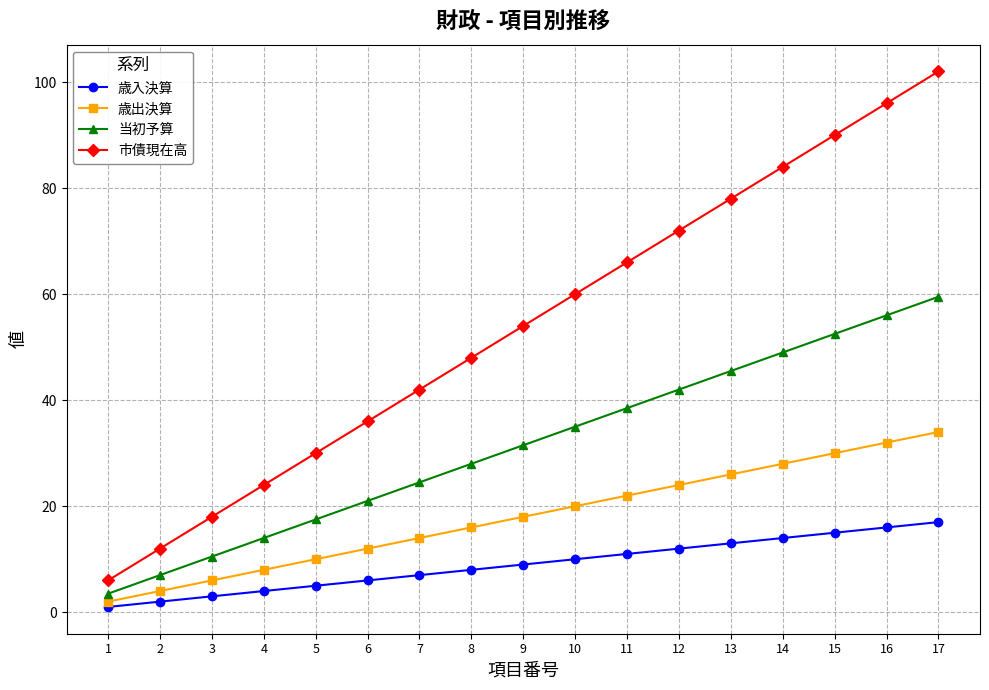

Reading left to right, extract all data points from this chart.

歳入決算: 1=1.0	2=2.0	3=3.0	4=4.0	5=5.0	6=6.0	7=7.0	8=8.0	9=9.0	10=10.0	11=11.0	12=12.0	13=13.0	14=14.0	15=15.0	16=16.0	17=17.0
歳出決算: 1=2.0	2=4.0	3=6.0	4=8.0	5=10.0	6=12.0	7=14.0	8=16.0	9=18.0	10=20.0	11=22.0	12=24.0	13=26.0	14=28.0	15=30.0	16=32.0	17=34.0
当初予算: 1=3.5	2=7.0	3=10.5	4=14.0	5=17.5	6=21.0	7=24.5	8=28.0	9=31.5	10=35.0	11=38.5	12=42.0	13=45.5	14=49.0	15=52.5	16=56.0	17=59.5
市債現在高: 1=6.0	2=12.0	3=18.0	4=24.0	5=30.0	6=36.0	7=42.0	8=48.0	9=54.0	10=60.0	11=66.0	12=72.0	13=78.0	14=84.0	15=90.0	16=96.0	17=102.0